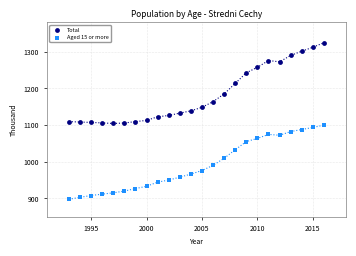

Across all data points, what is the range of X values (max minus min)?

23.0